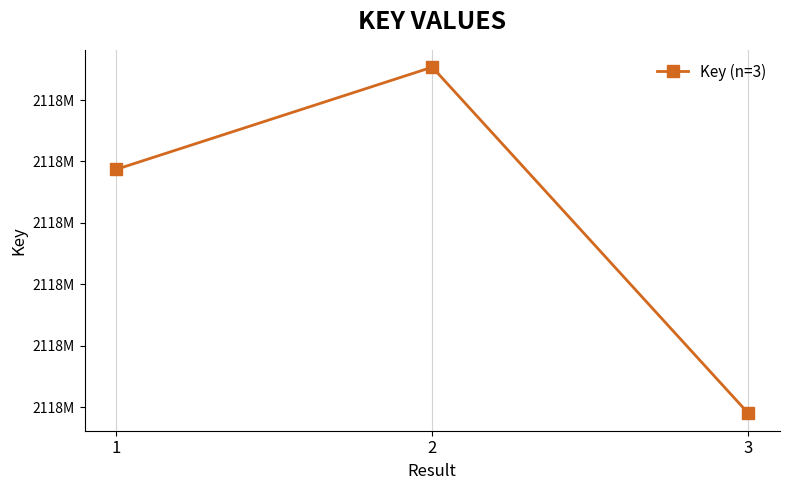

How many values are between 2117844492 and 2117872674?

3